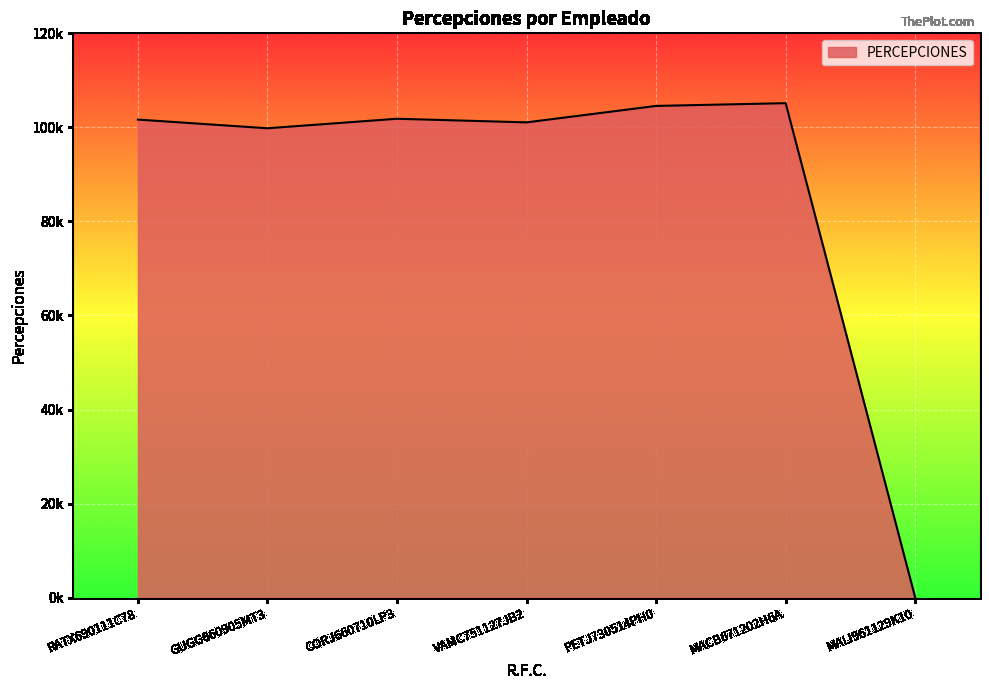

List the labels in order of value, smallest first.

MALI961129K10, GUGG660905MT3, VAMC751127JB2, RATX690111C78, CORJ660710LP3, PETJ730514PH0, MACB671202H6A